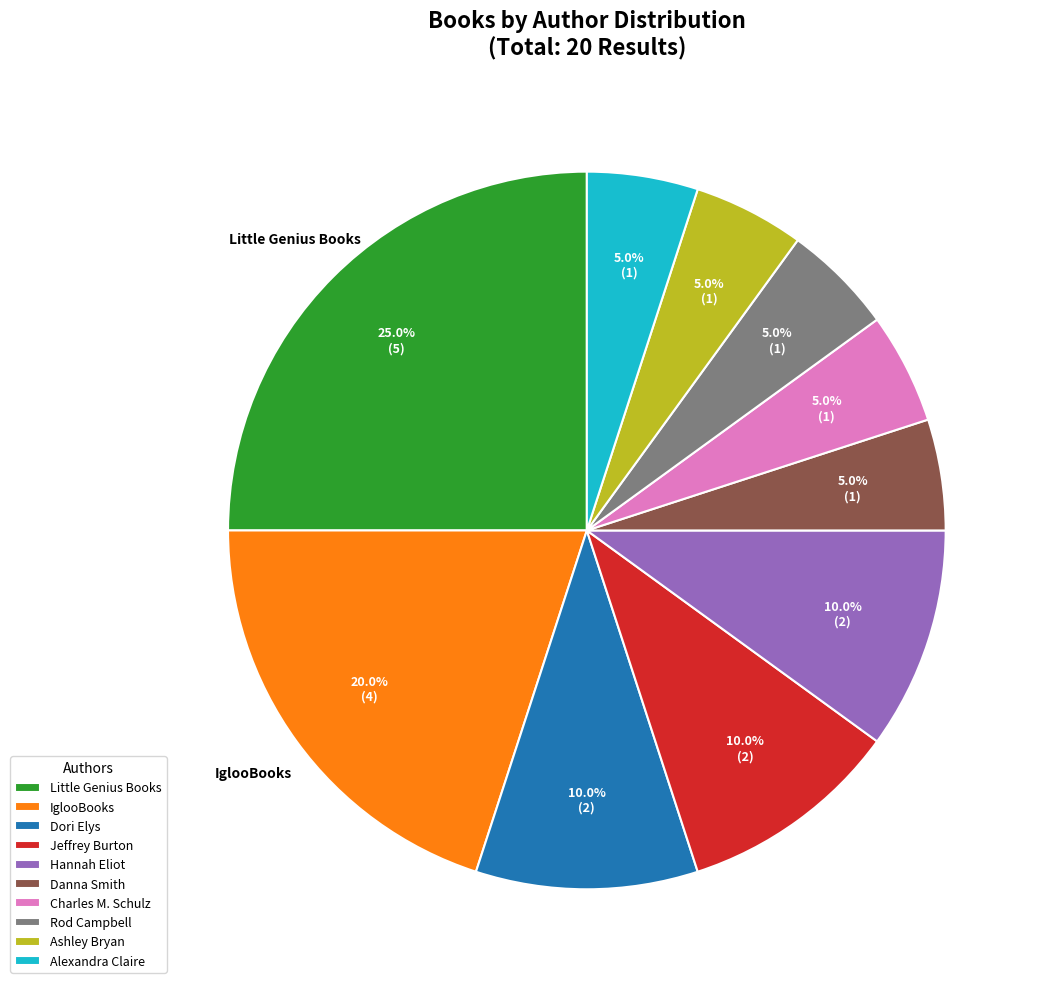

Is it true that Little Genius Books is 32% of the pie?

False